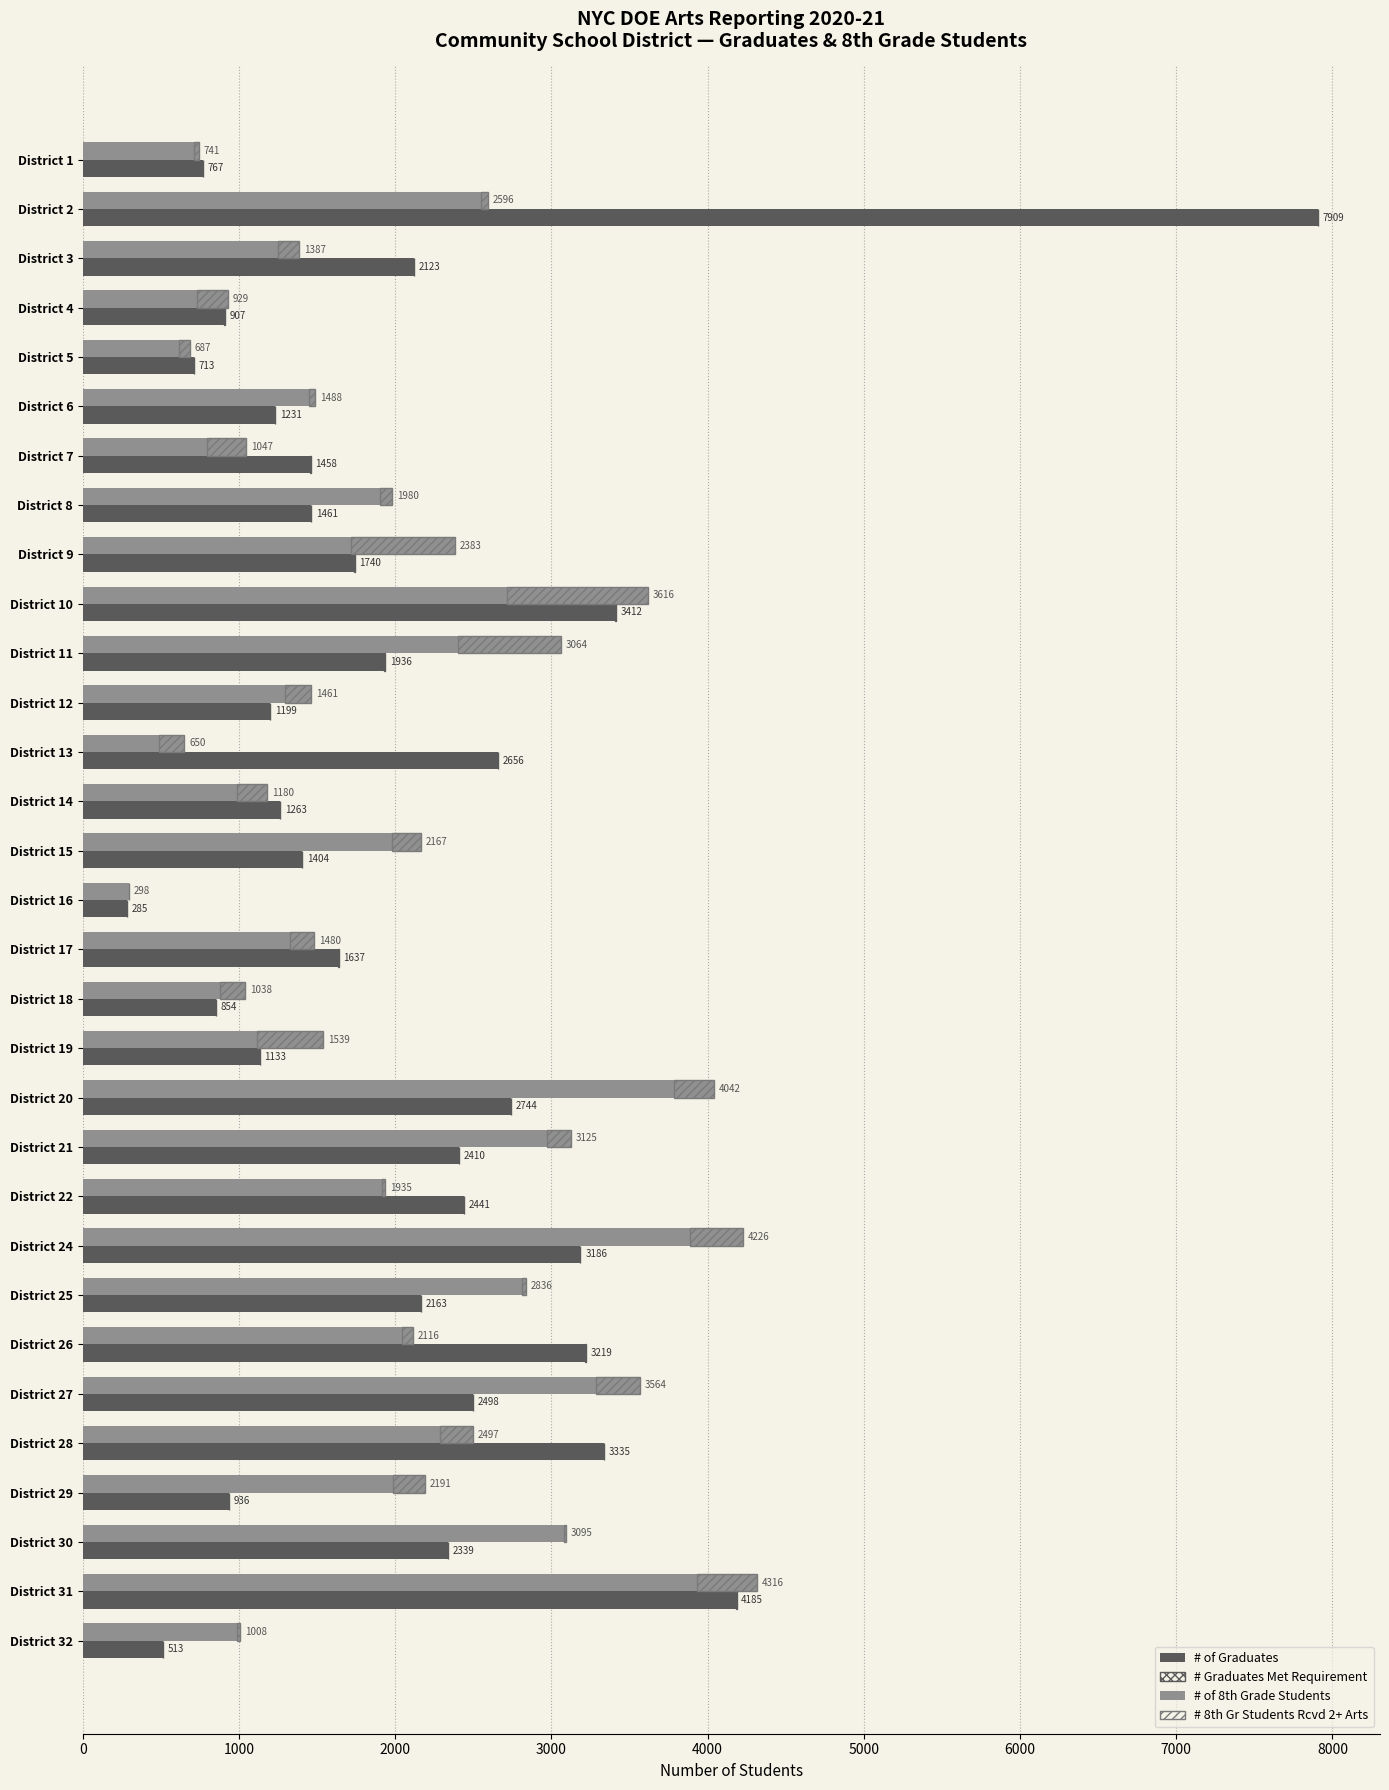

What are all the series names shown in the legend?

# of Graduates, # Graduates Met Requirement (crosshatch), # of 8th Grade Students, # 8th Gr Students Rcvd 2+ Arts (hatch)